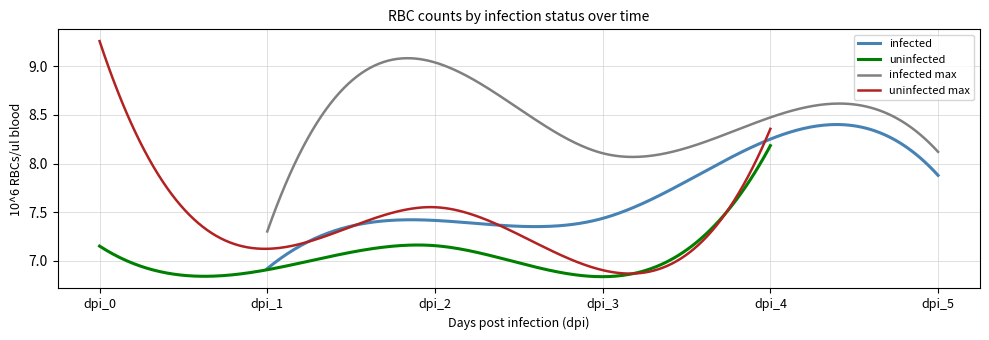

Where do uninfected and infected first cross each other?

dpi_0 and dpi_1